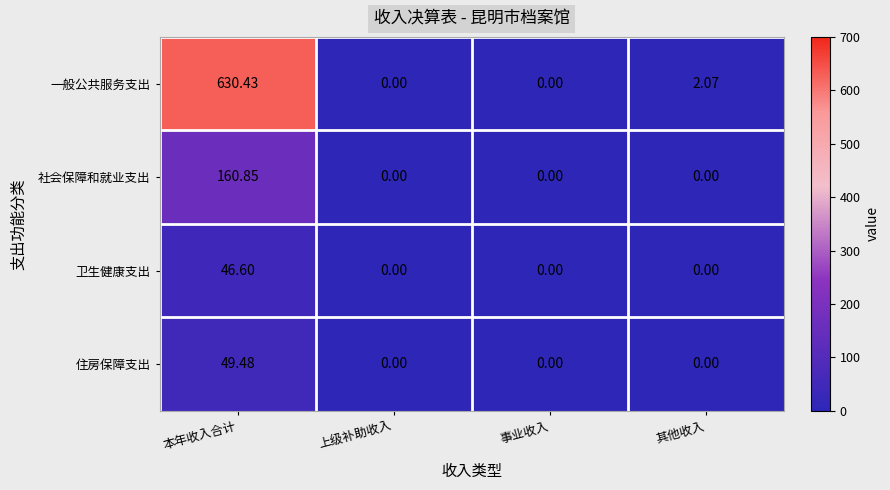

Count the number of data series in this chart.

4